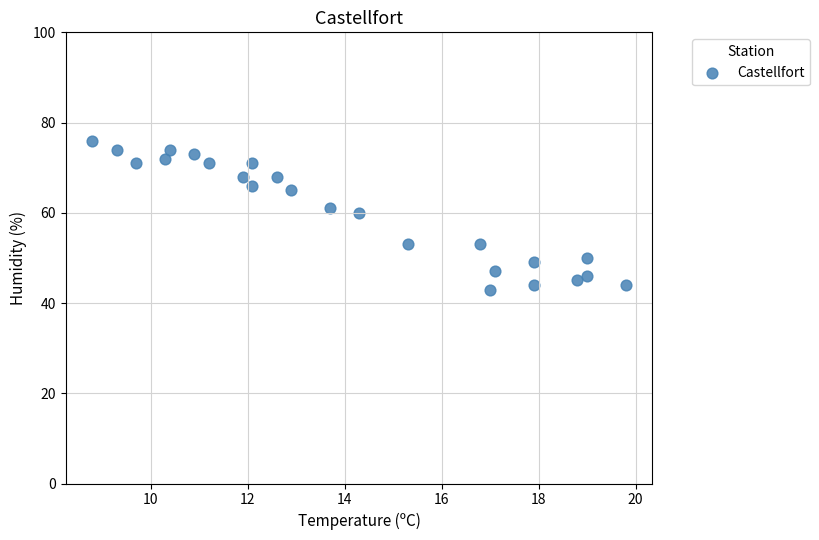

What is the range of Y values (max minus min)?

33